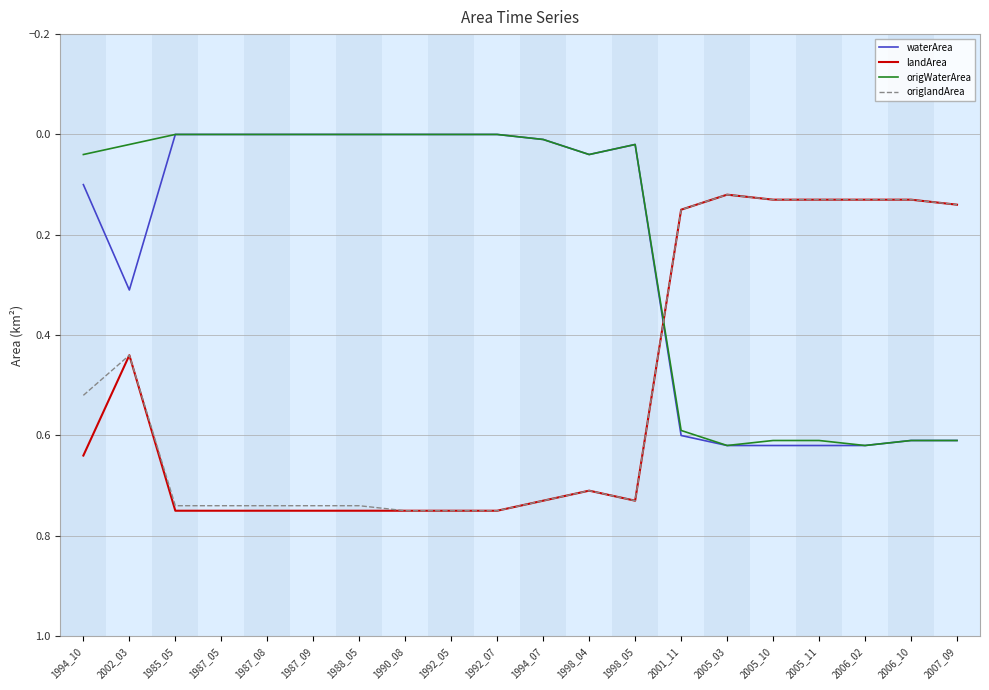

Is the value of origWaterArea at 2005_11 greater than the value of origlandArea at 2006_10?

Yes